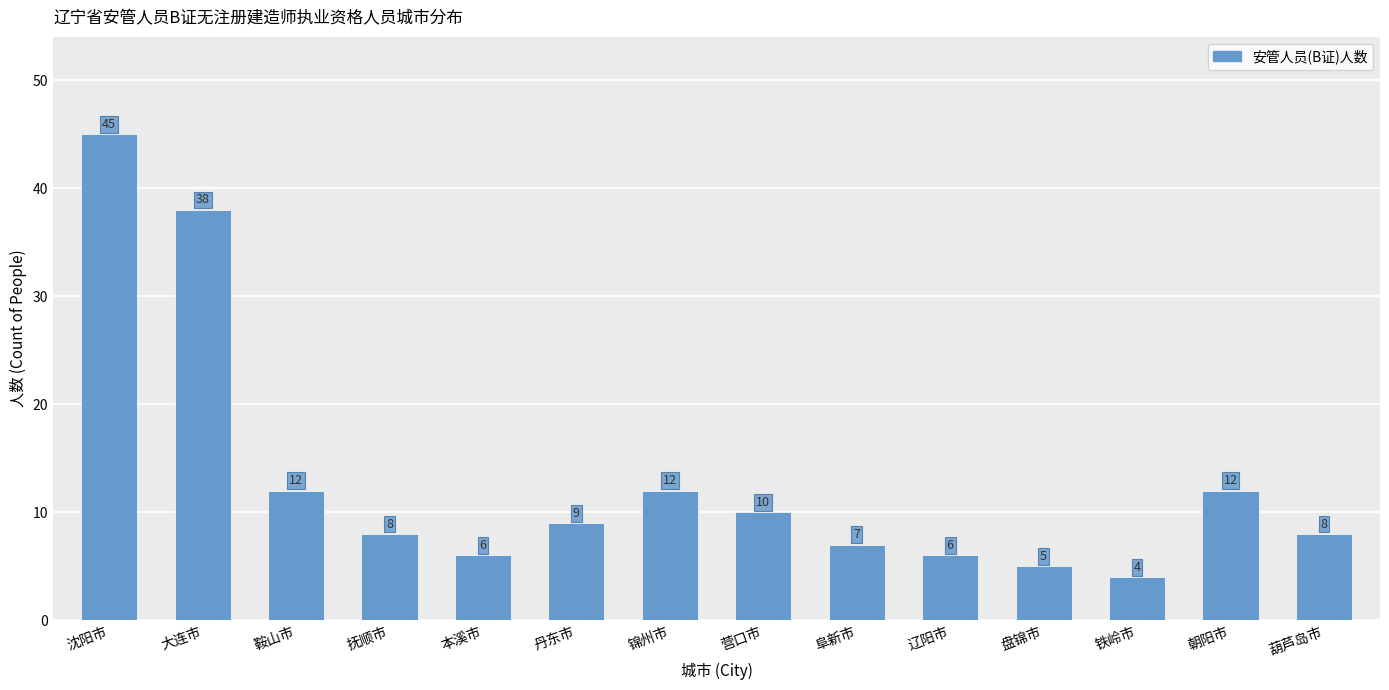

What is the difference between the second highest and minimum values?

34